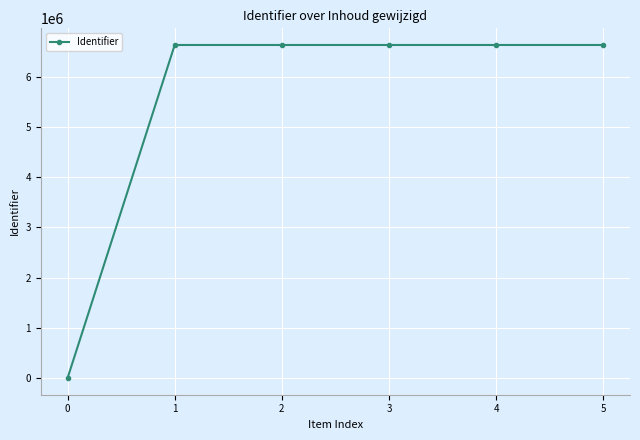

What is the maximum value shown in the chart?

6630256